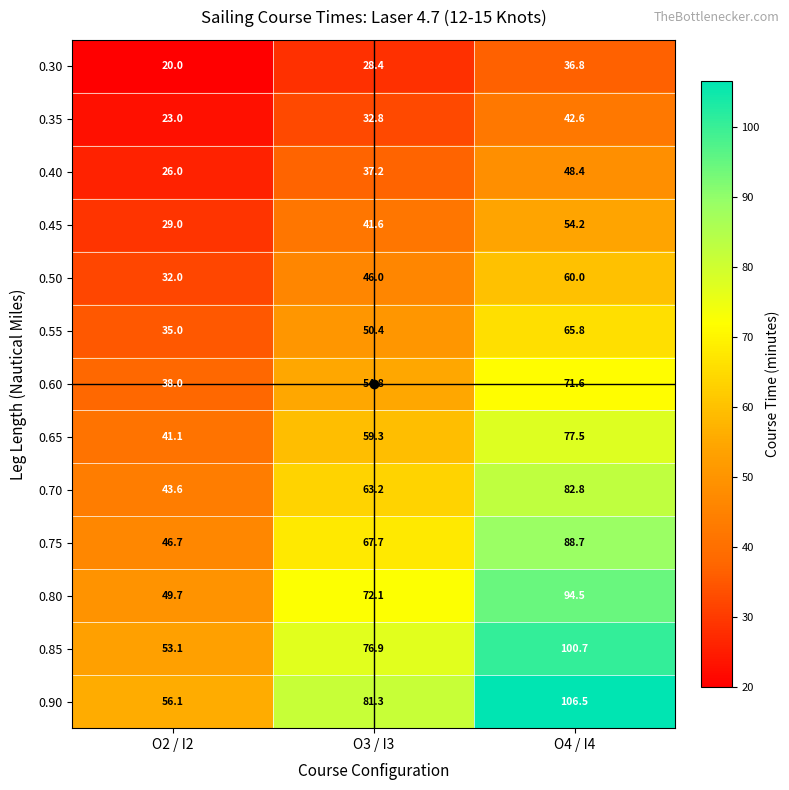

How many distinct data groups are displayed?

13